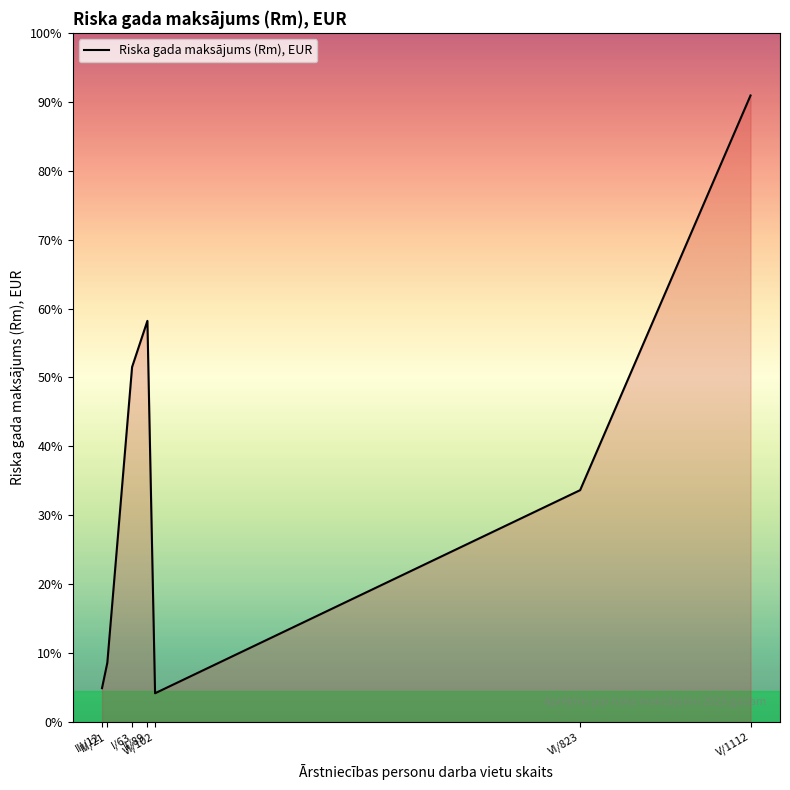

What is the difference between the second highest and minimum values?

9659.4